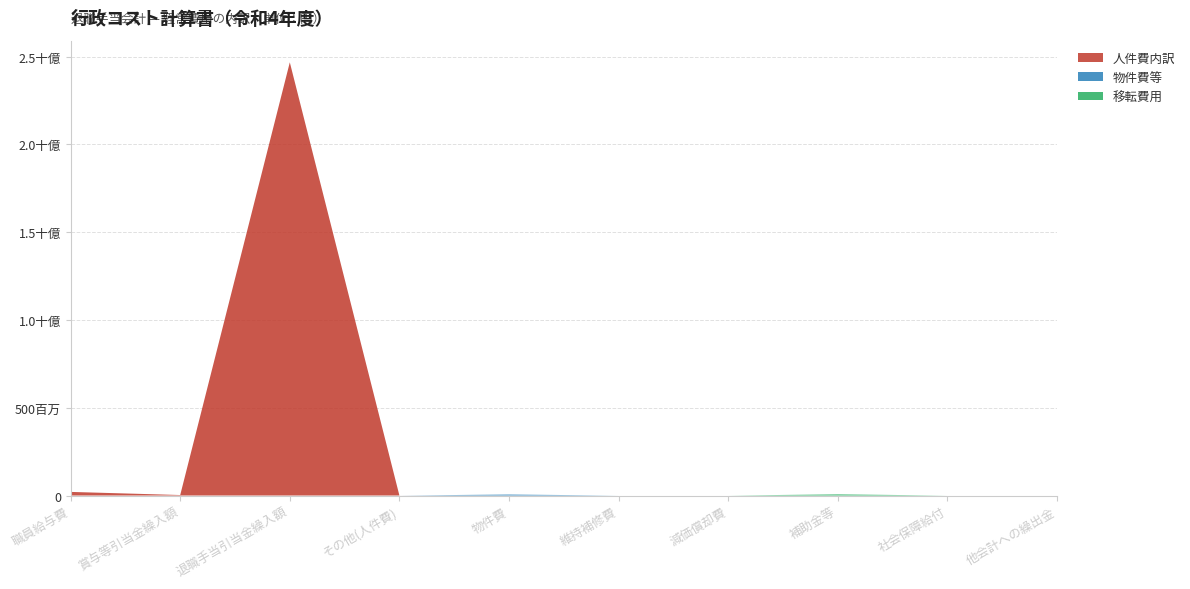

Reading left to right, transcribe all the data shown in this chart.

人件費内訳: 20548056	2783086	2467345584	99658	0	0	0	0	0	0
物件費等: 0	0	0	0	5601382	0	0	0	0	0
移転費用: 0	0	0	0	0	0	0	6524185	0	0